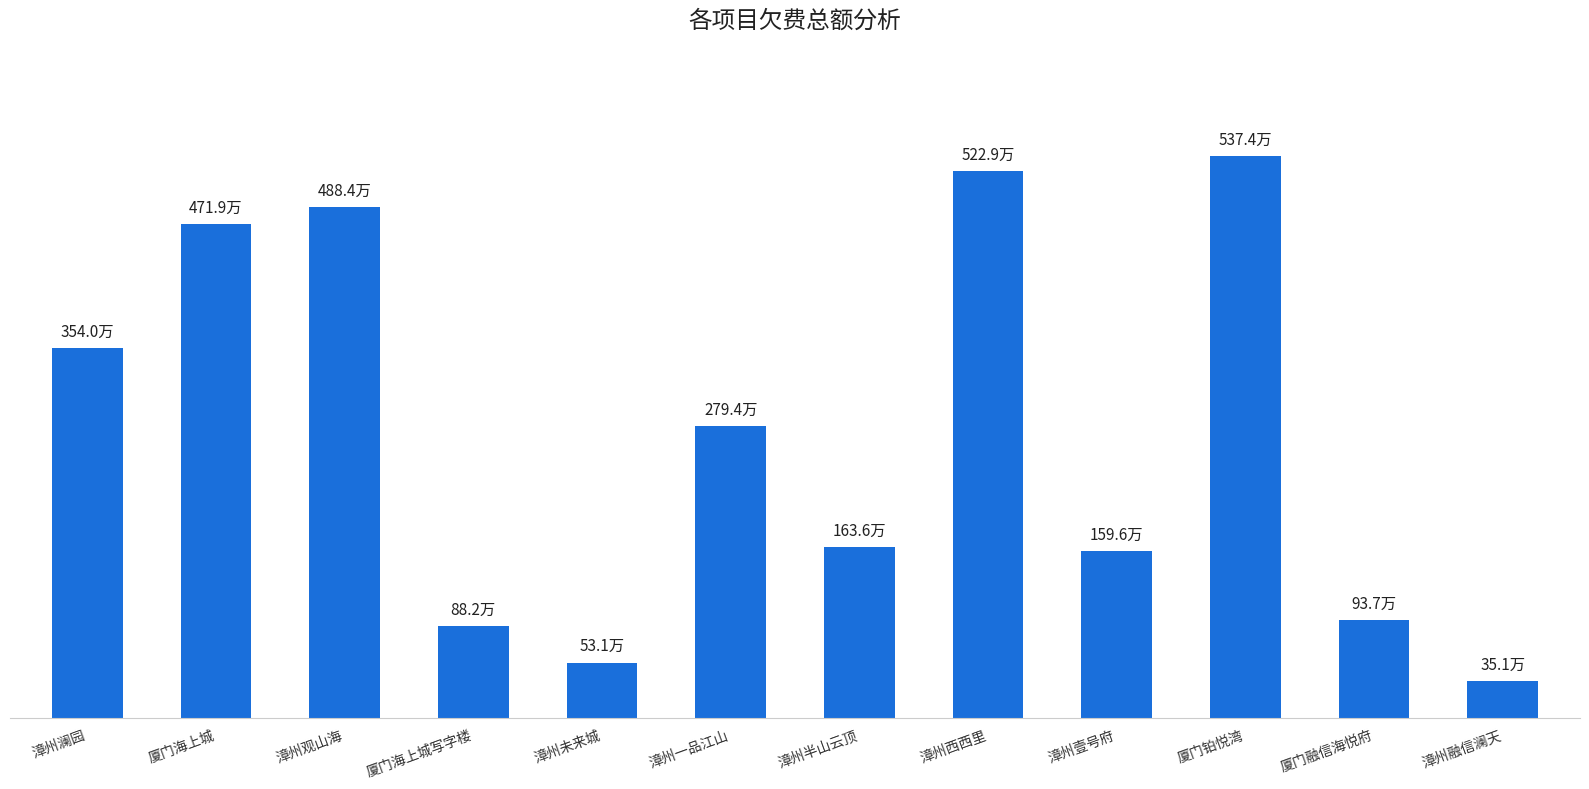

Reading left to right, list all the values displayed in this chart.

3540046.2	4719080.1	4884120.1	882080.3	531368.6	2793699.2	1635963.9	5229075.3	1596283.0	5374008.3	936618.5	351345.7